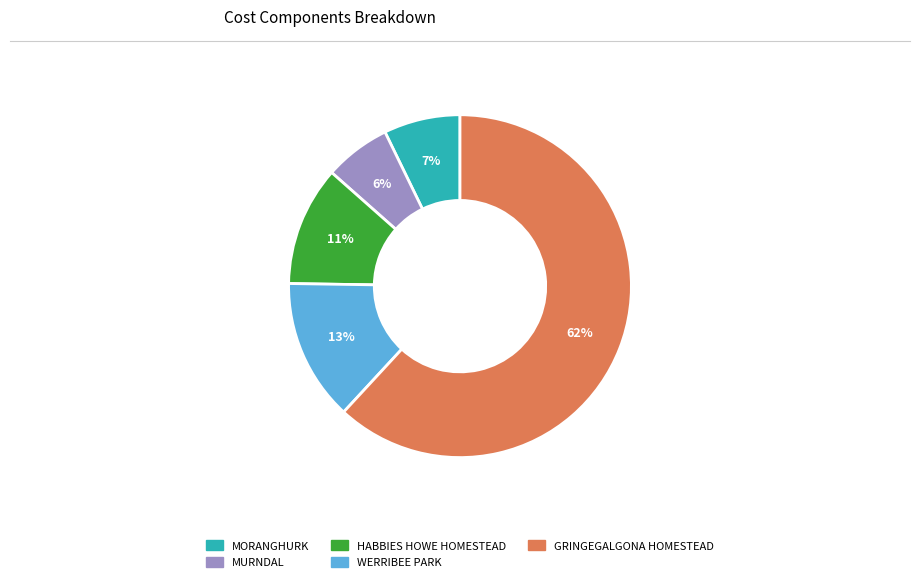

Approximately how many times larger is the value at WERRIBEE PARK compared to HABBIES HOWE HOMESTEAD?

1.2